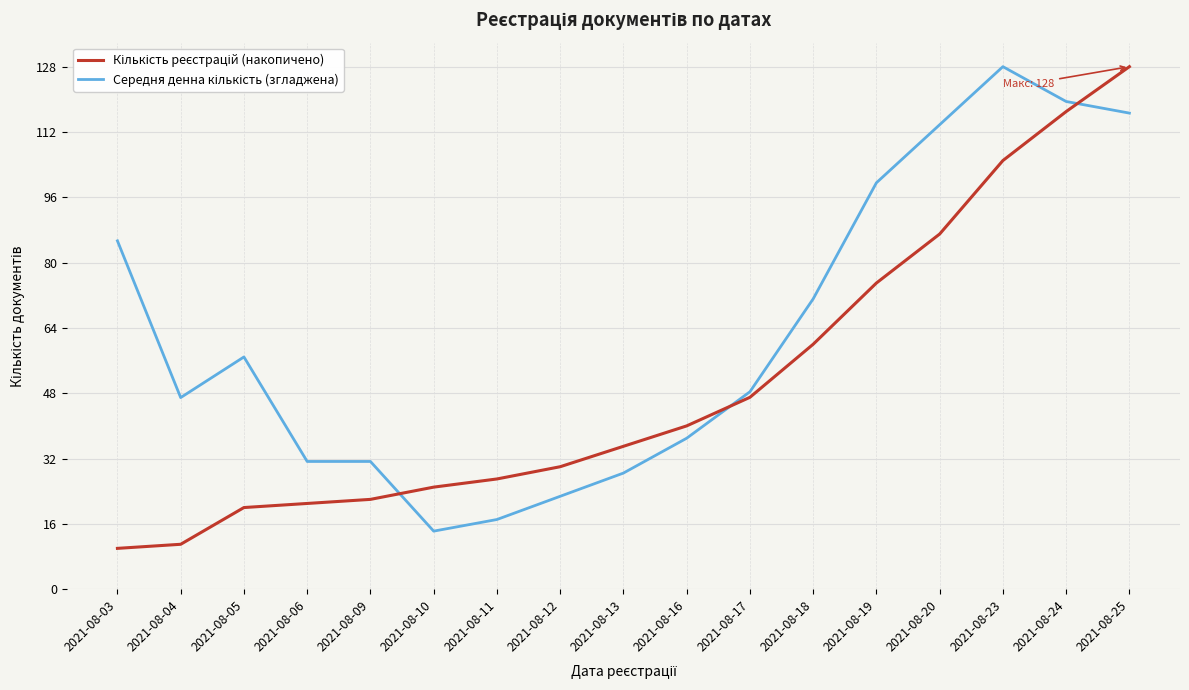

What is the greatest value displayed?

128.0